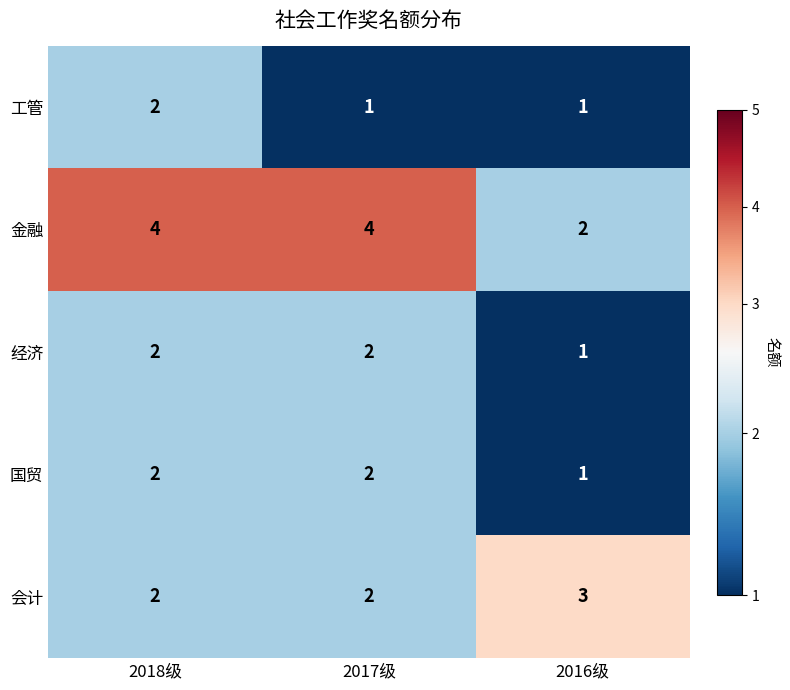

Count the 国贸 values in the range 1 to 2.

3